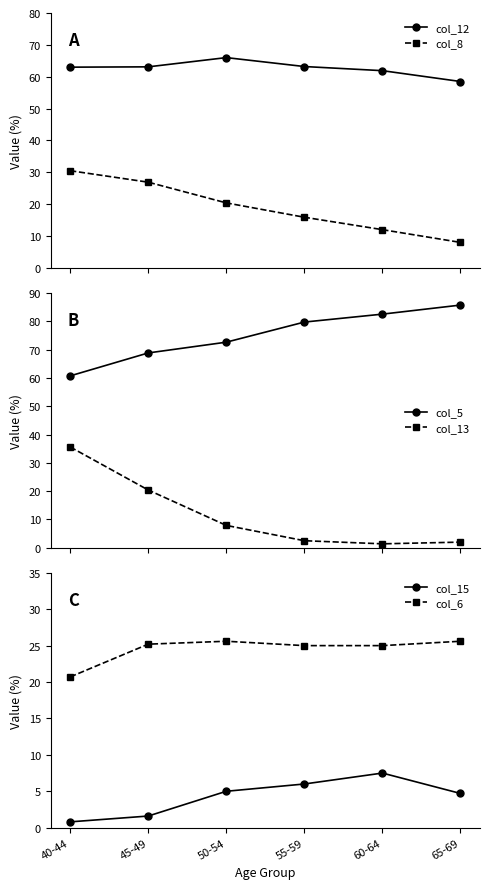

Reading left to right, list all the values displayed in this chart.

col_12: 63.0	63.1	66.0	63.2	61.9	58.5
col_8: 30.5	26.9	20.4	15.9	12.0	8.0
col_5: 60.7	68.8	72.6	79.7	82.5	85.7
col_13: 35.6	20.4	7.9	2.5	1.4	2.0
col_15: 0.8	1.6	5.0	6.0	7.5	4.7
col_6: 20.7	25.2	25.6	25.0	25.0	25.6